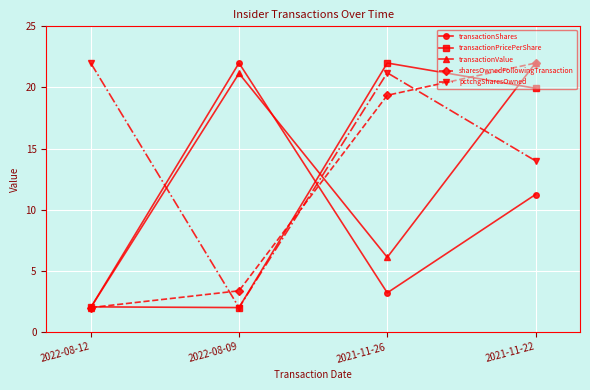

What is the total value across all series at 2021-11-26?

71.9